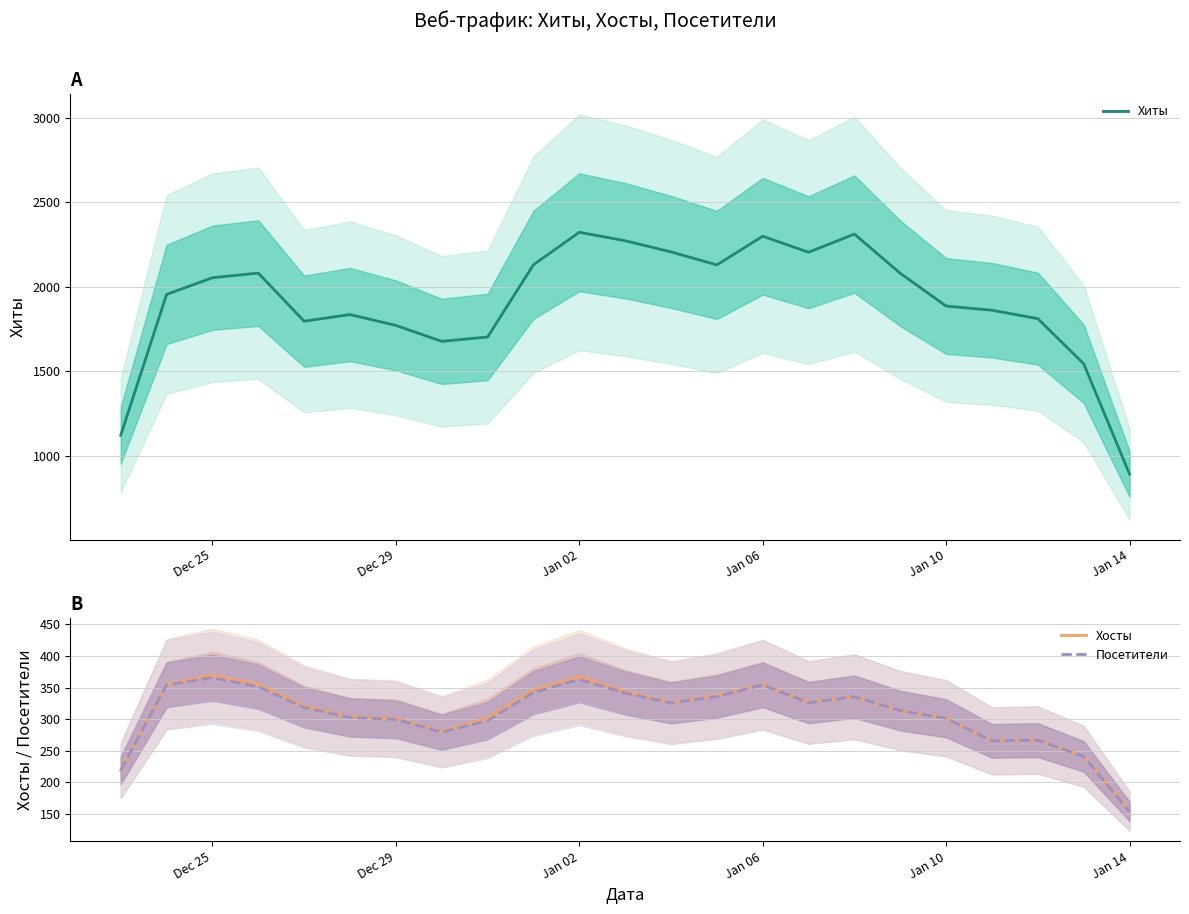

What is the average value of the Хиты series?

1911.2